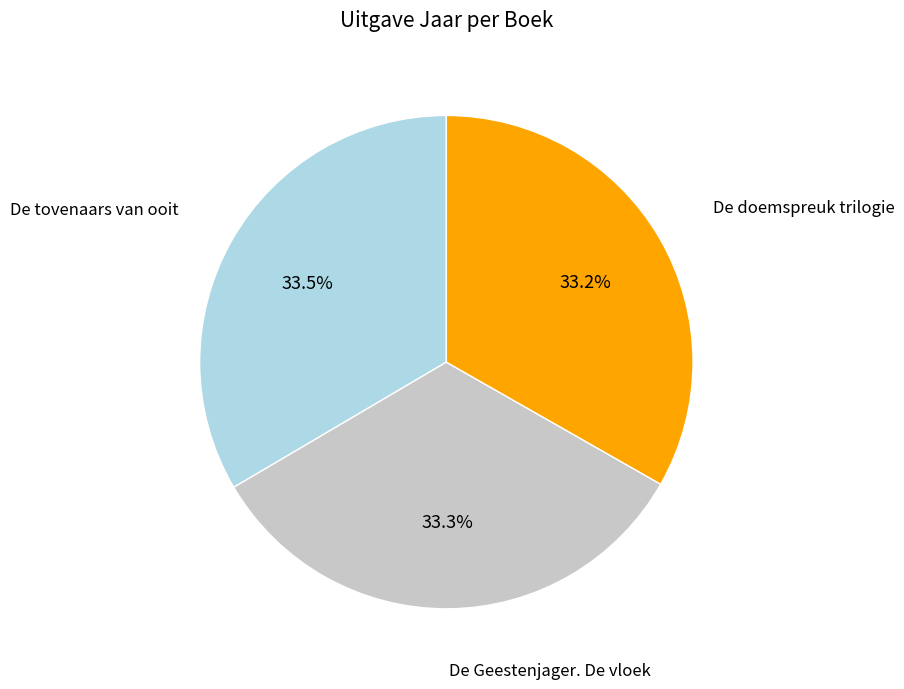

Does any single category account for the majority?

No